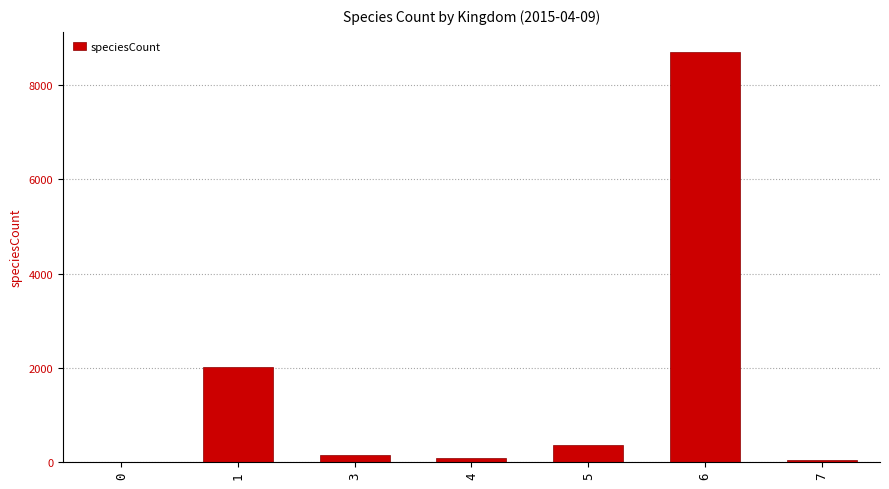

What is the maximum value shown in the chart?

8699